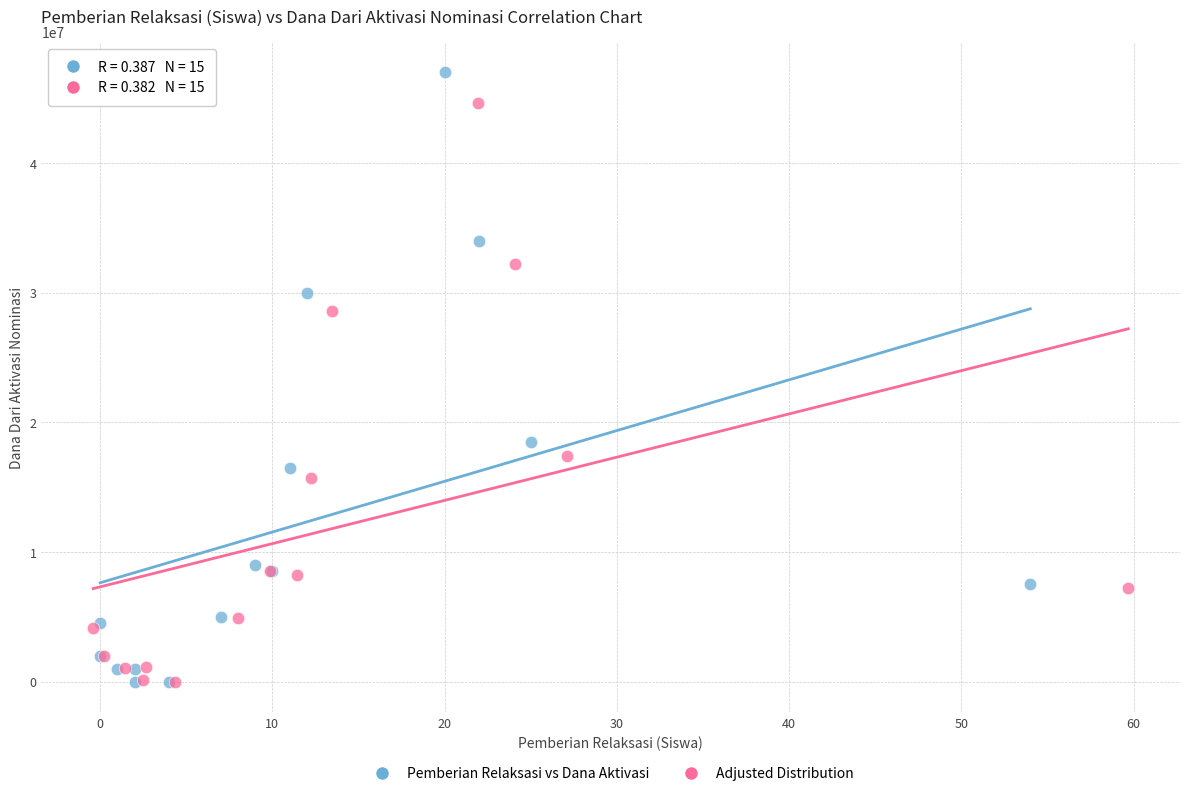

Which series has the widest spread of Y values?

Pemberian Relaksasi vs Dana Aktivasi